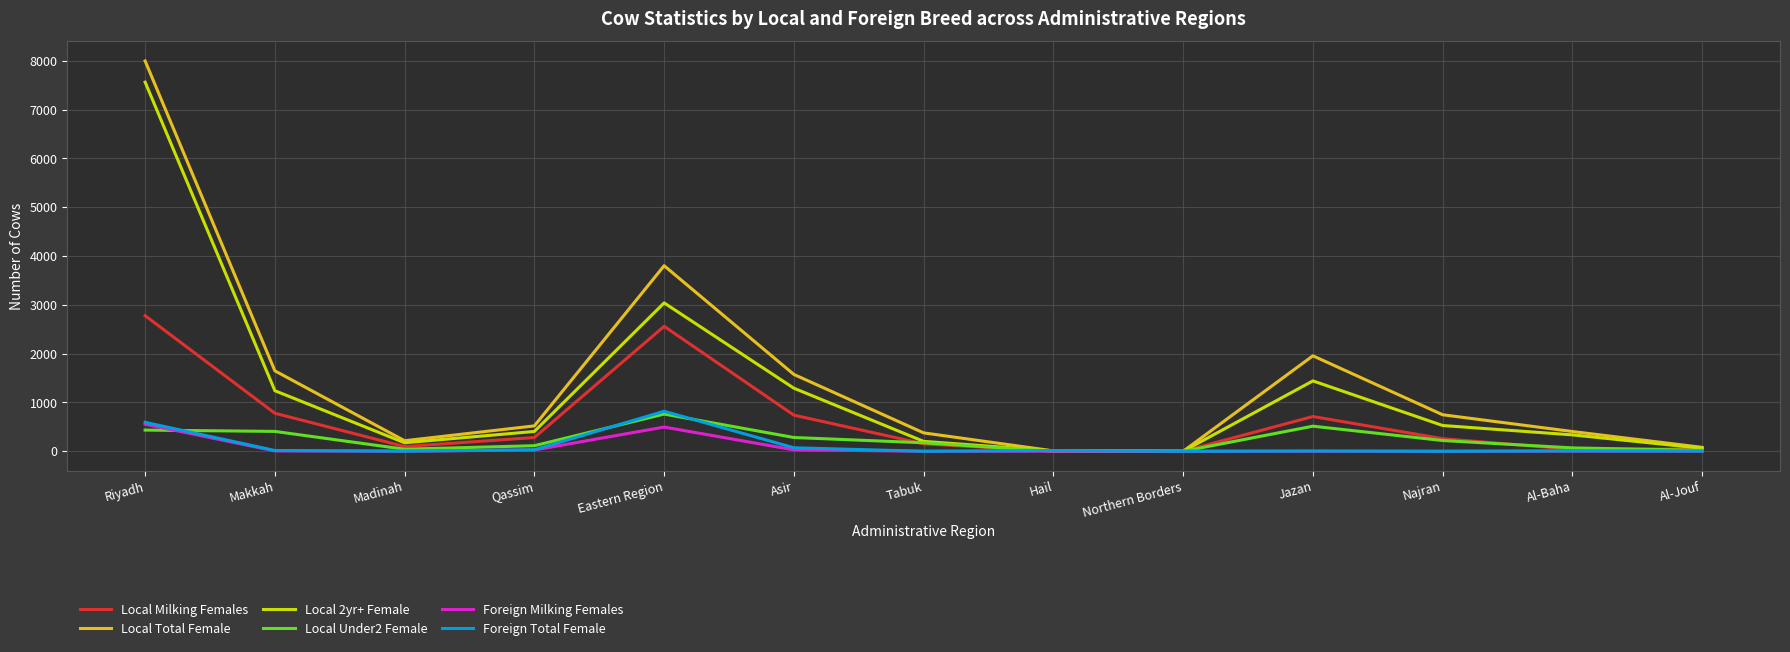

Does the chart display data point markers on the line(s)?

No